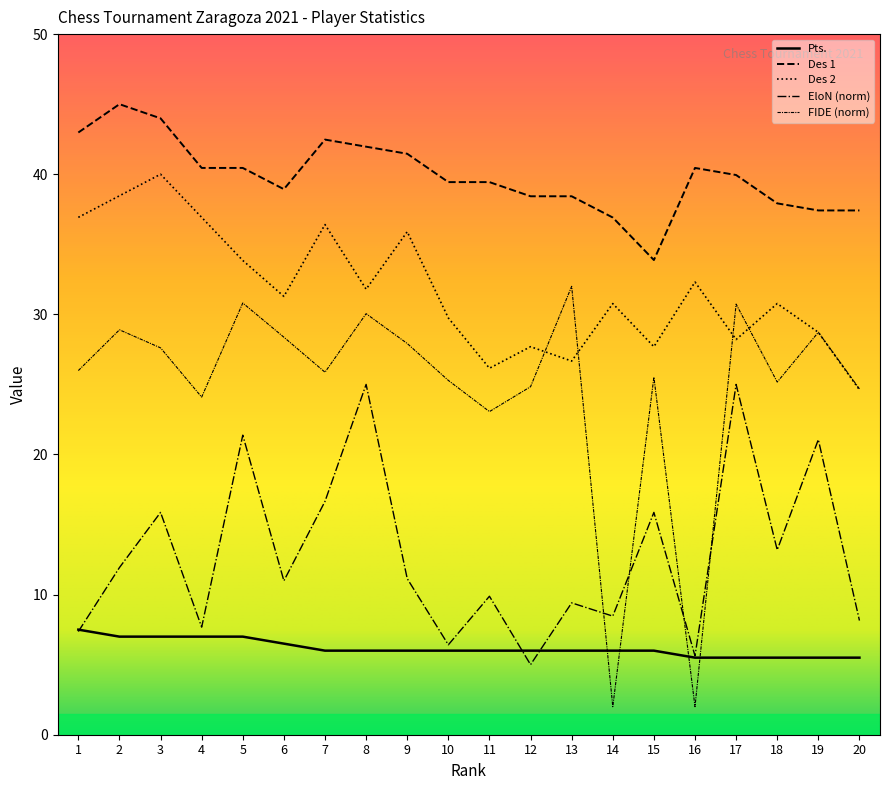

How many values in the EloN series exceed 11?

10